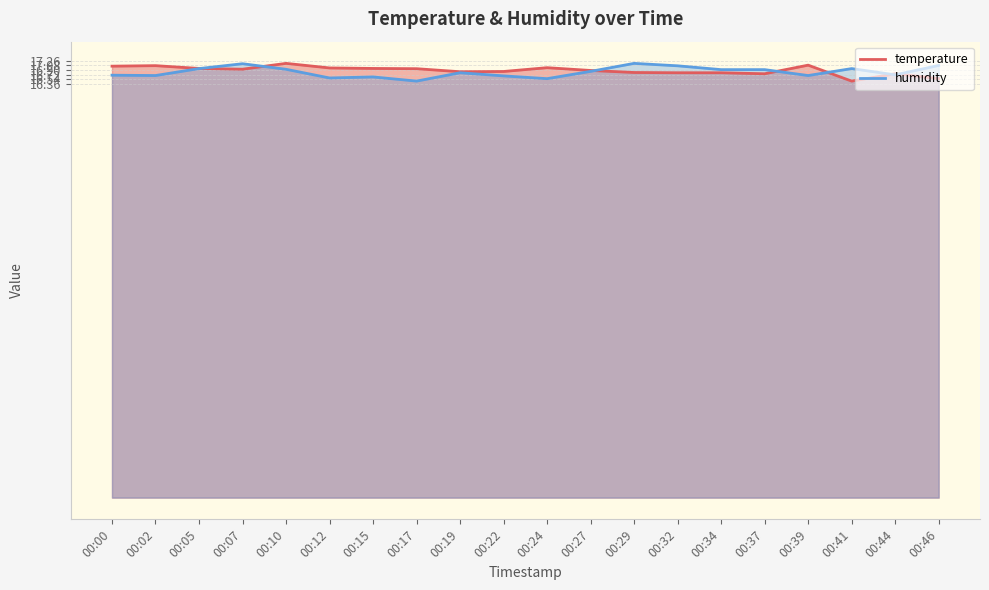

The value of temperature at 00:39 is 17.1. True or false?

True